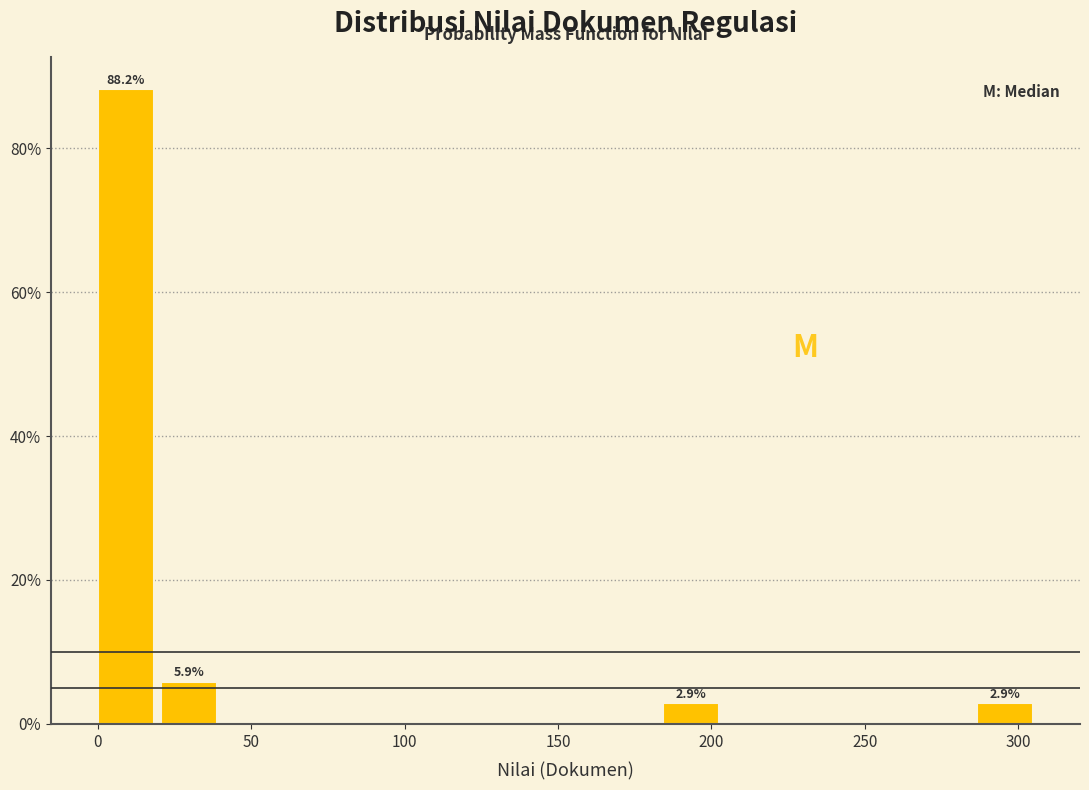

Over which range of the x-axis is the bar tallest?

0 to 20